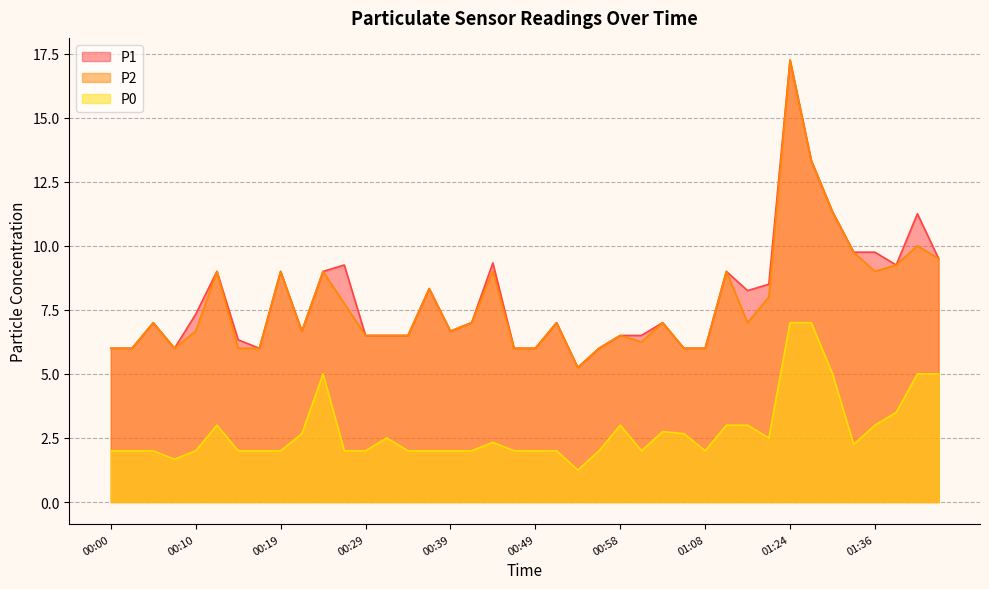

Which series has the largest total across all categories?

P1